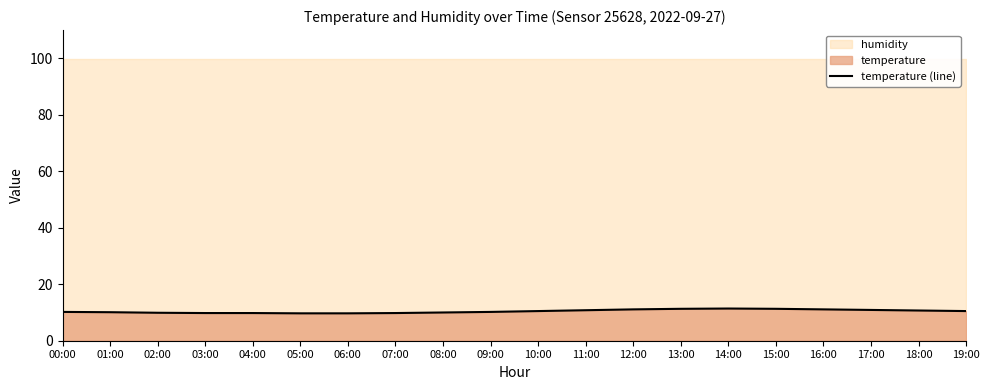

Reading left to right, what are all the values shown in this chart?

10.2	10.1	9.9	9.8	9.8	9.7	9.7	9.8	10.0	10.2	10.5	10.8	11.1	11.3	11.4	11.3	11.1	10.9	10.7	10.5